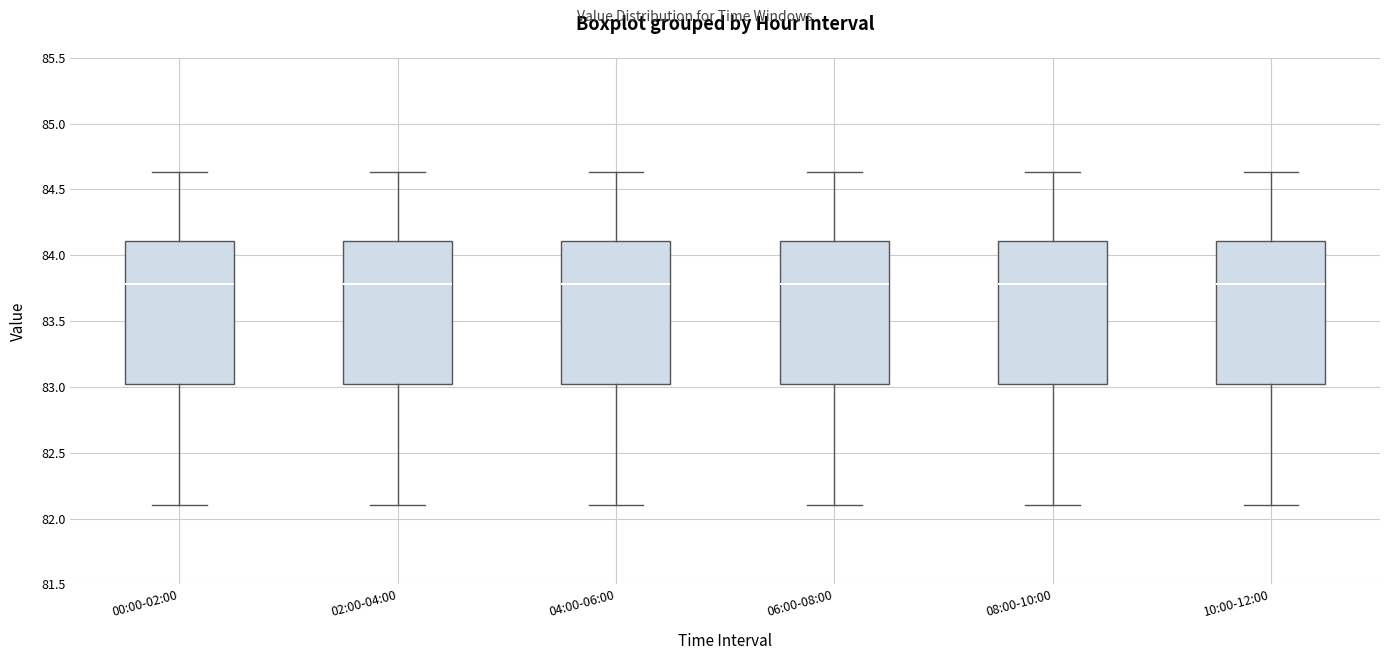

Reading left to right, transcribe this box plot: for each box, give where its median line is, the range the box spans, and where its two whiskers end, as read against the y-axis. The values are not printed on the chart, so give them approximately, as read against the axis.

00:00-02:00: median 83.80, box 83.00 to 84.10, whiskers 82.10 to 84.65
02:00-04:00: median 83.80, box 83.00 to 84.10, whiskers 82.10 to 84.65
04:00-06:00: median 83.80, box 83.00 to 84.10, whiskers 82.10 to 84.65
06:00-08:00: median 83.80, box 83.00 to 84.10, whiskers 82.10 to 84.65
08:00-10:00: median 83.80, box 83.00 to 84.10, whiskers 82.10 to 84.65
10:00-12:00: median 83.80, box 83.00 to 84.10, whiskers 82.10 to 84.65